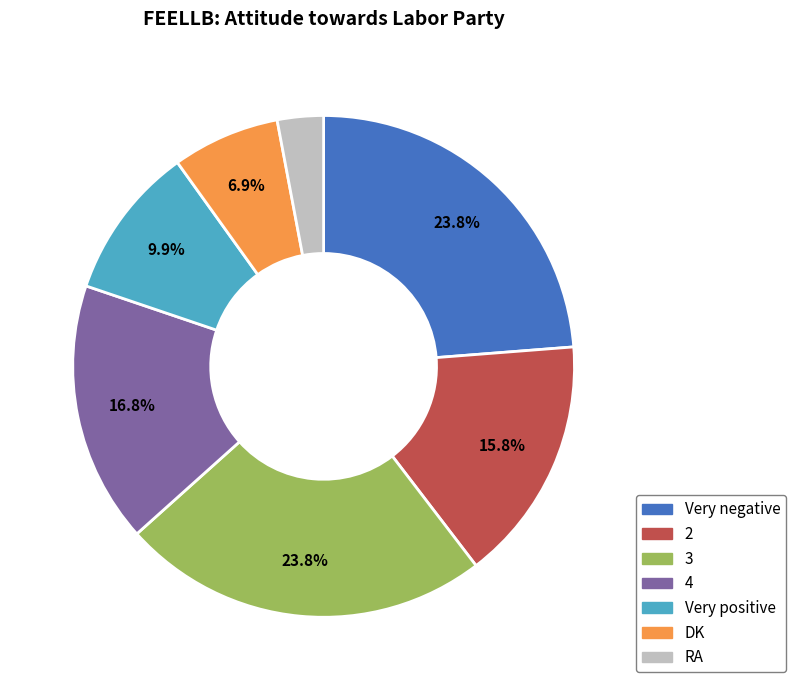

How much of the chart is everything except 4?

83.2%